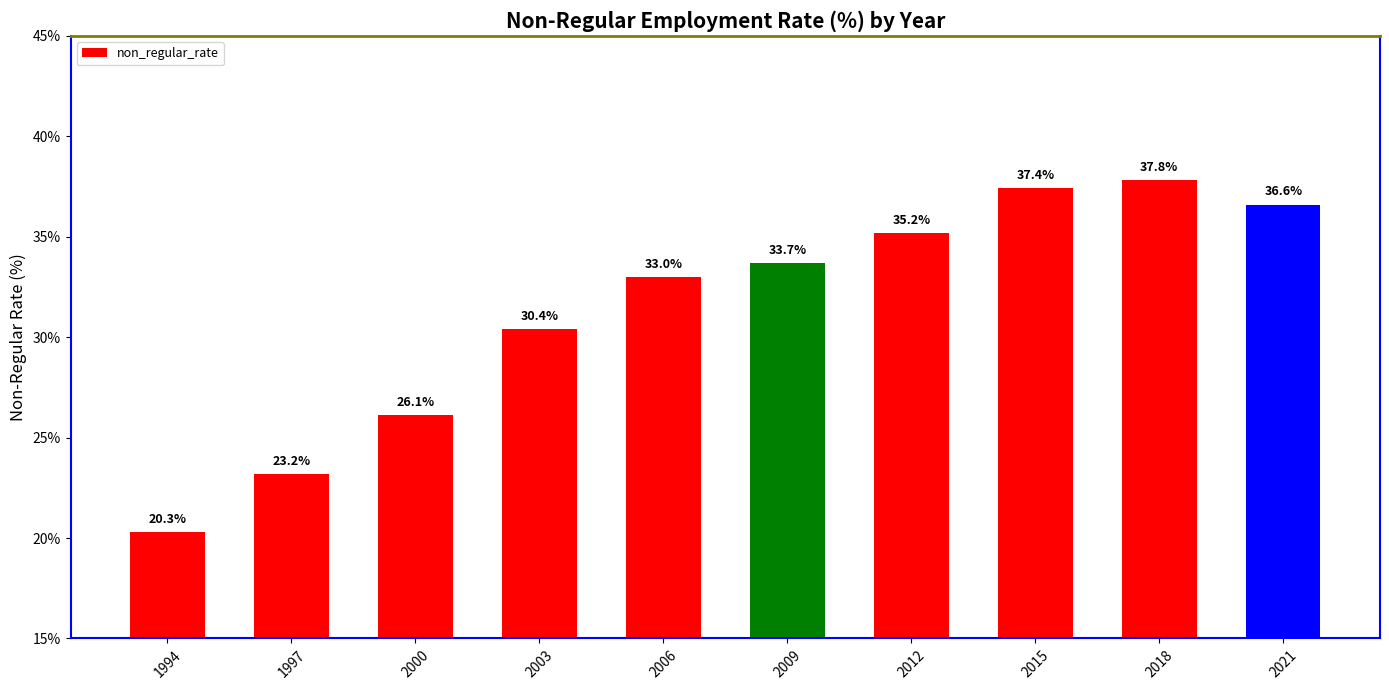

What is the difference between the values at 2015 and 1994?

17.1